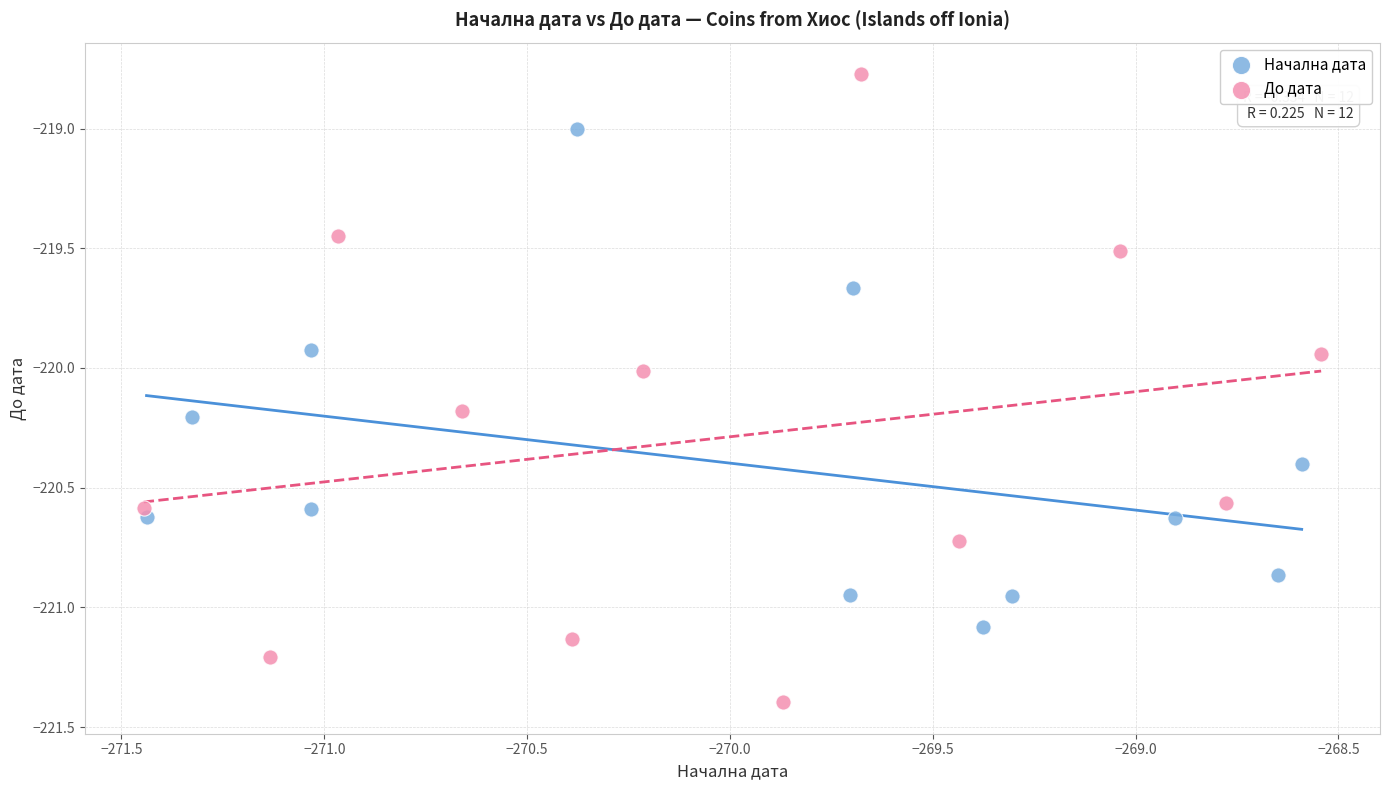

Which series has the widest spread of Y values?

До дата